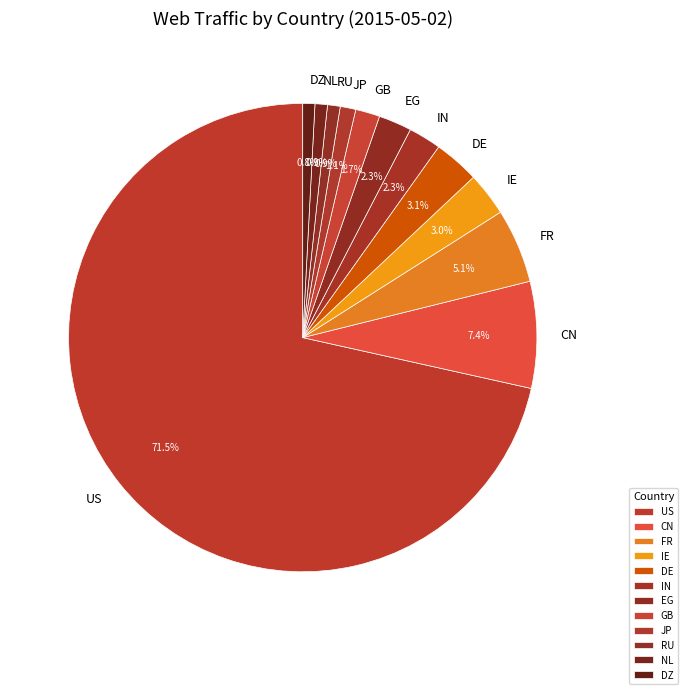

What is the largest slice in the pie chart?

US